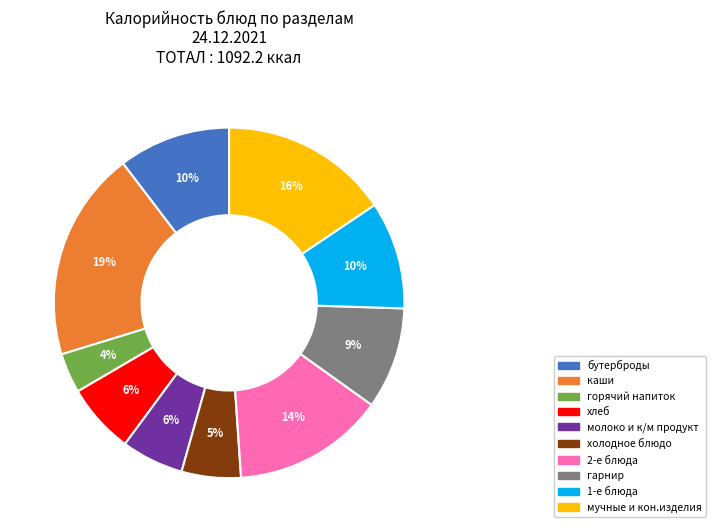

True or false: холодное блюдо accounts for 1% of the total.

False